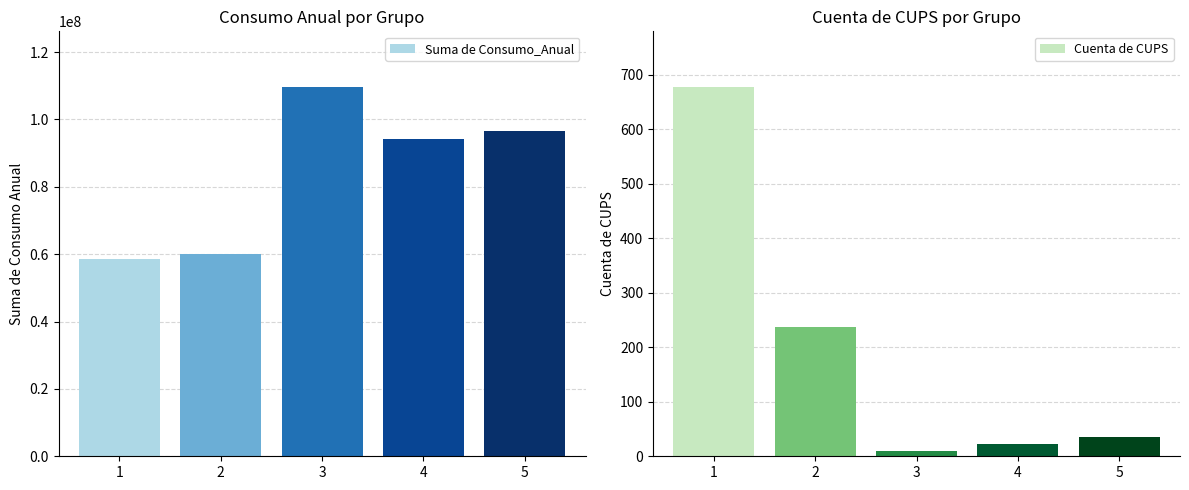

What is the difference between the Cuenta de CUPS values at 1 and 5?

642